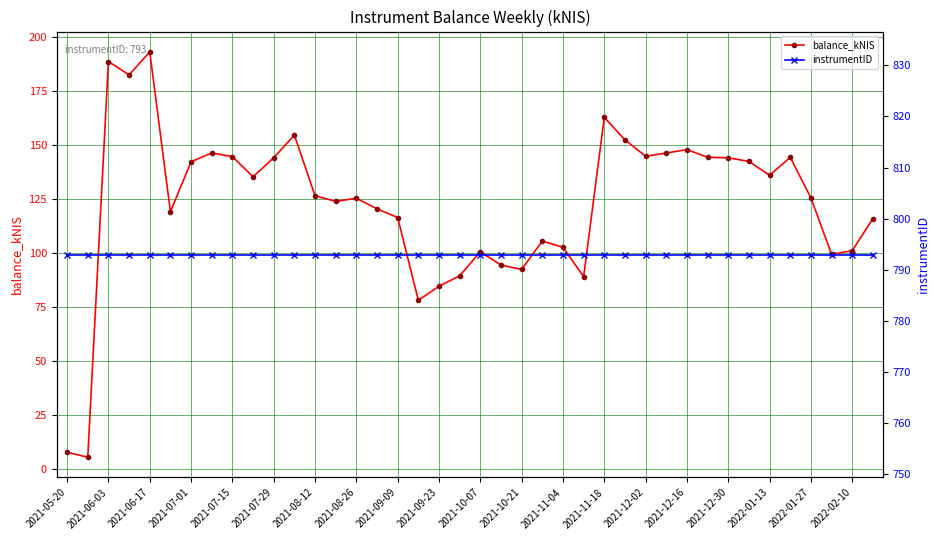

Which category has the highest value in the balance_kNIS series?

2021-06-17